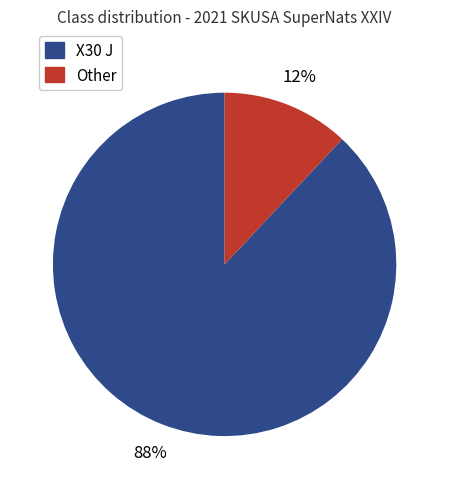

Which category has the smallest portion of the pie?

Other